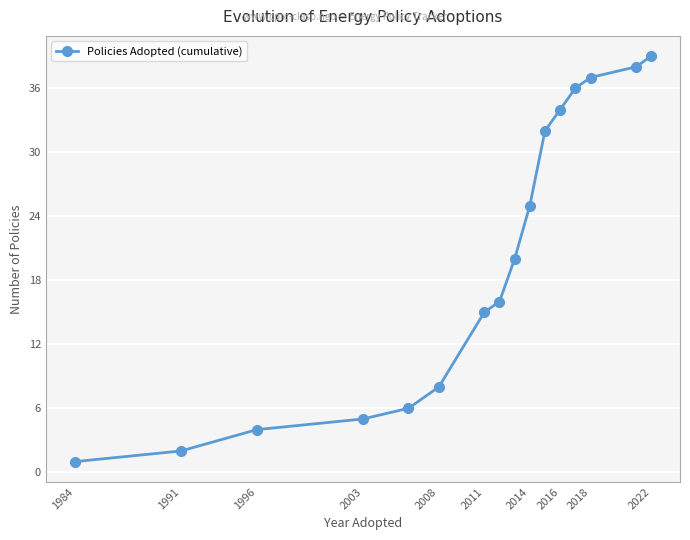

How many lines are shown in the chart?

1